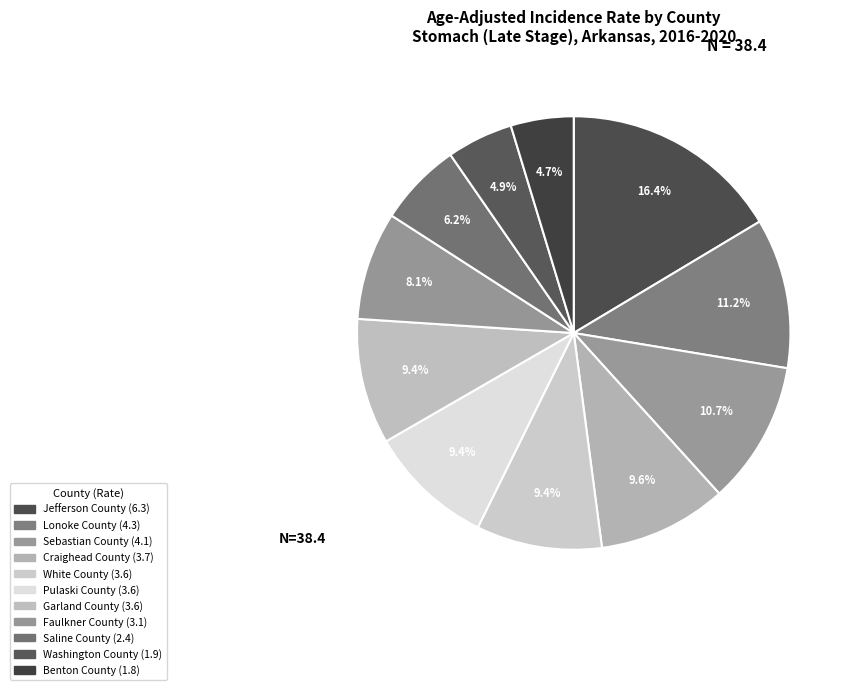

How many slices are in this pie chart?

11